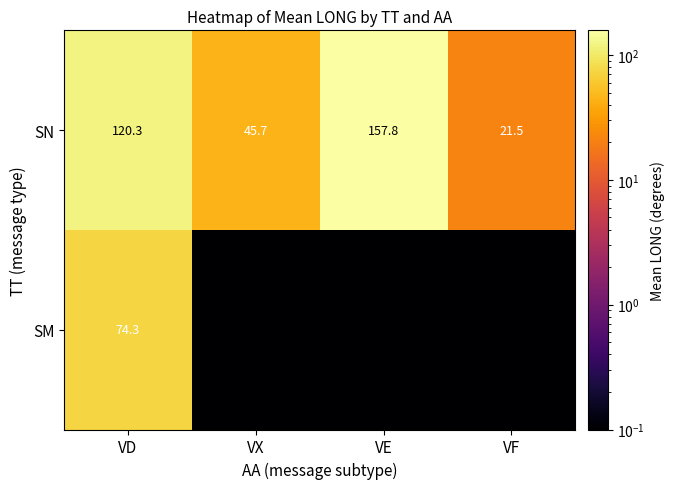

Which has a higher value, VX or VF?

VX